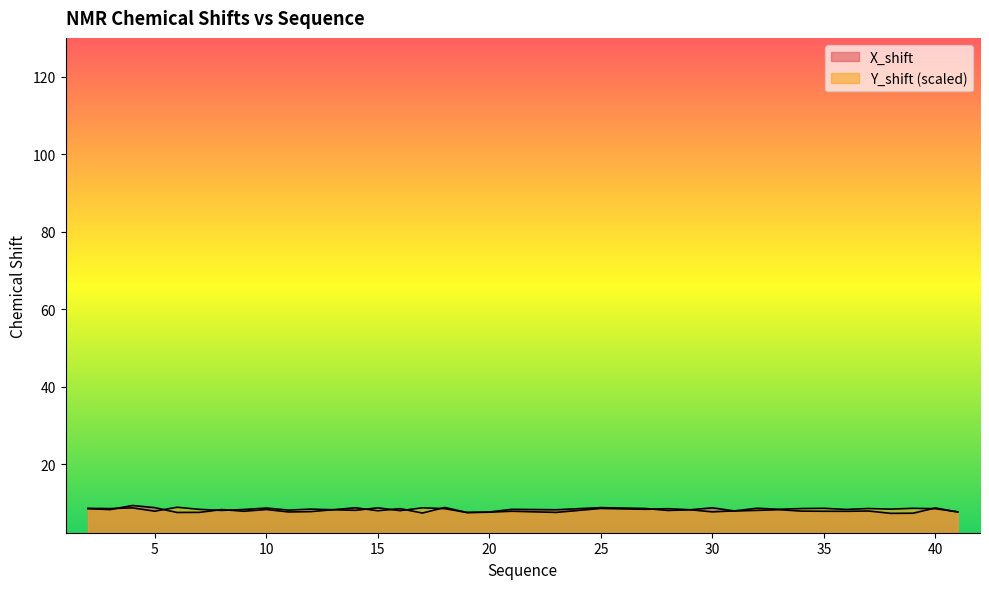

At which category does the chart reach its peak across all series?

4